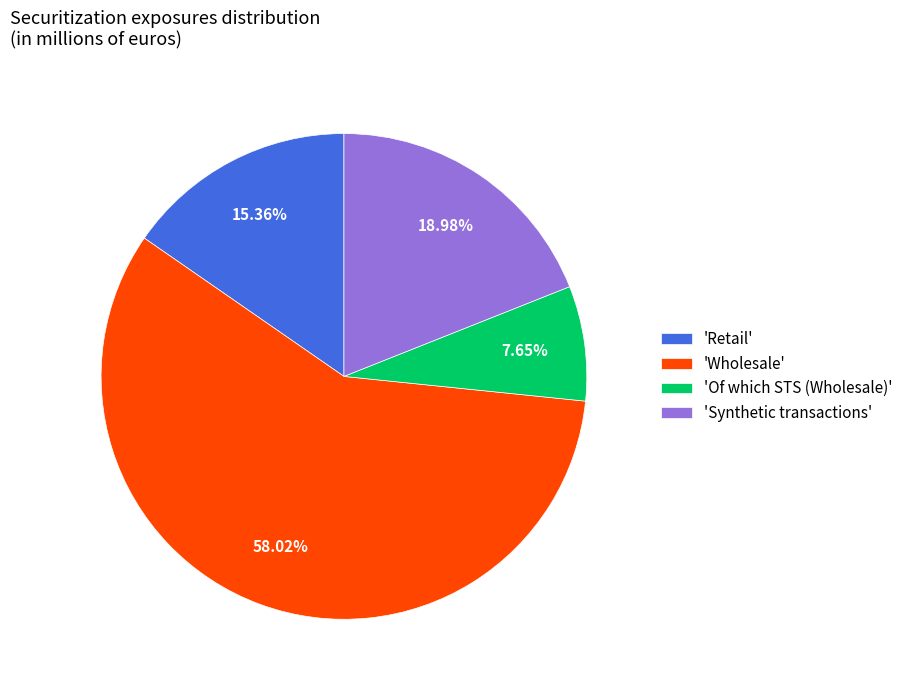

Between 'Synthetic transactions' and 'Of which STS (Wholesale)', which is larger?

'Synthetic transactions'